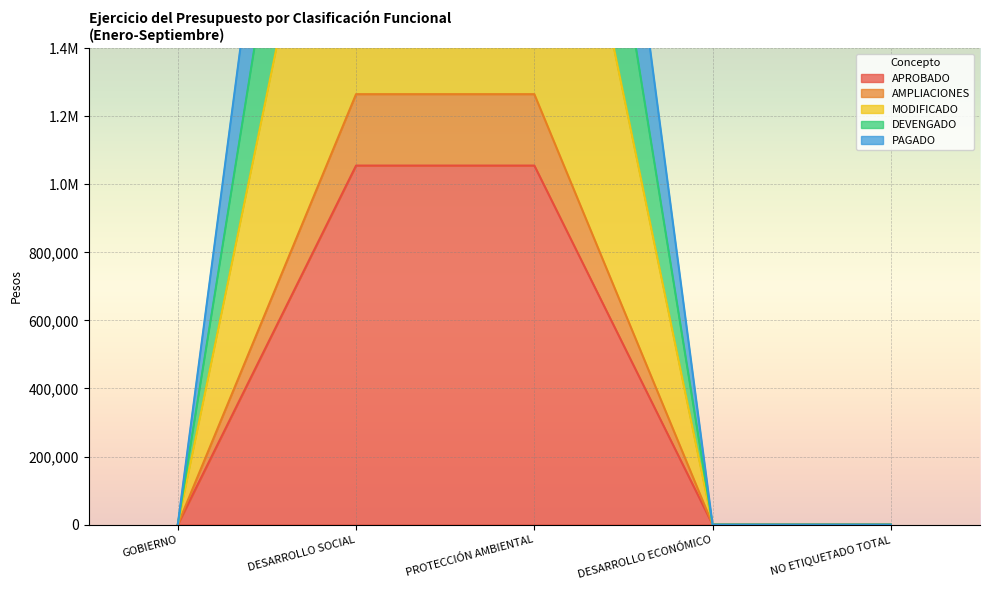

The value of PAGADO at PROTECCIÓN AMBIENTAL is 2407718.6. True or false?

False